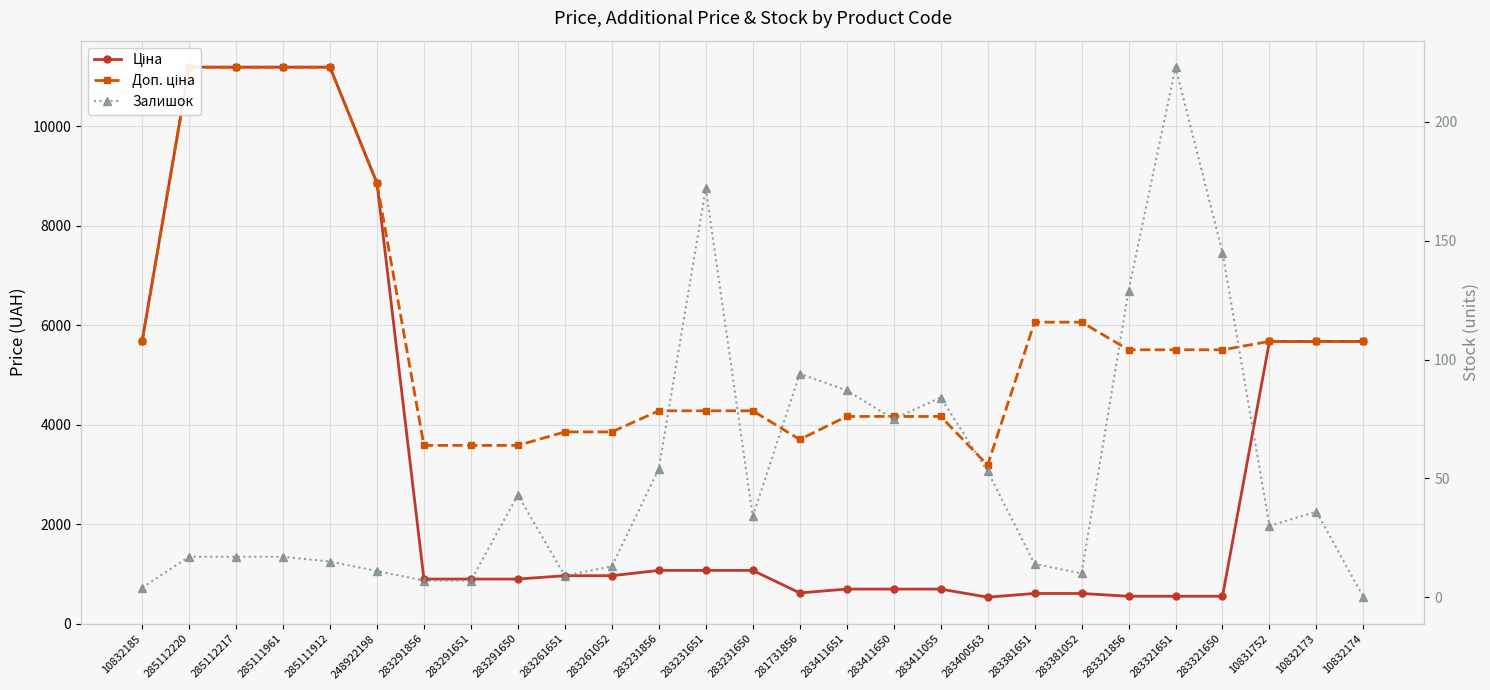

Rank the series at 283411650 from lowest to highest value.

Залишок, Ціна, Доп. ціна